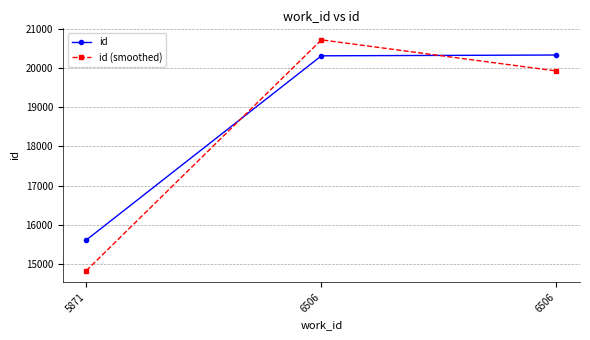

Between 5871 and 6506, which is larger?

6506